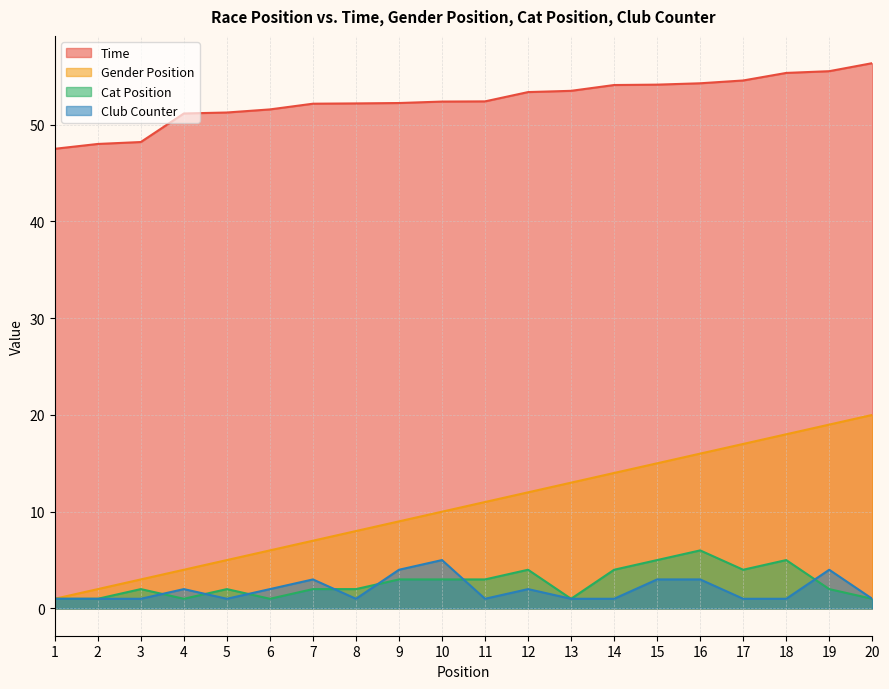

How many values in the Time series exceed 52?

14